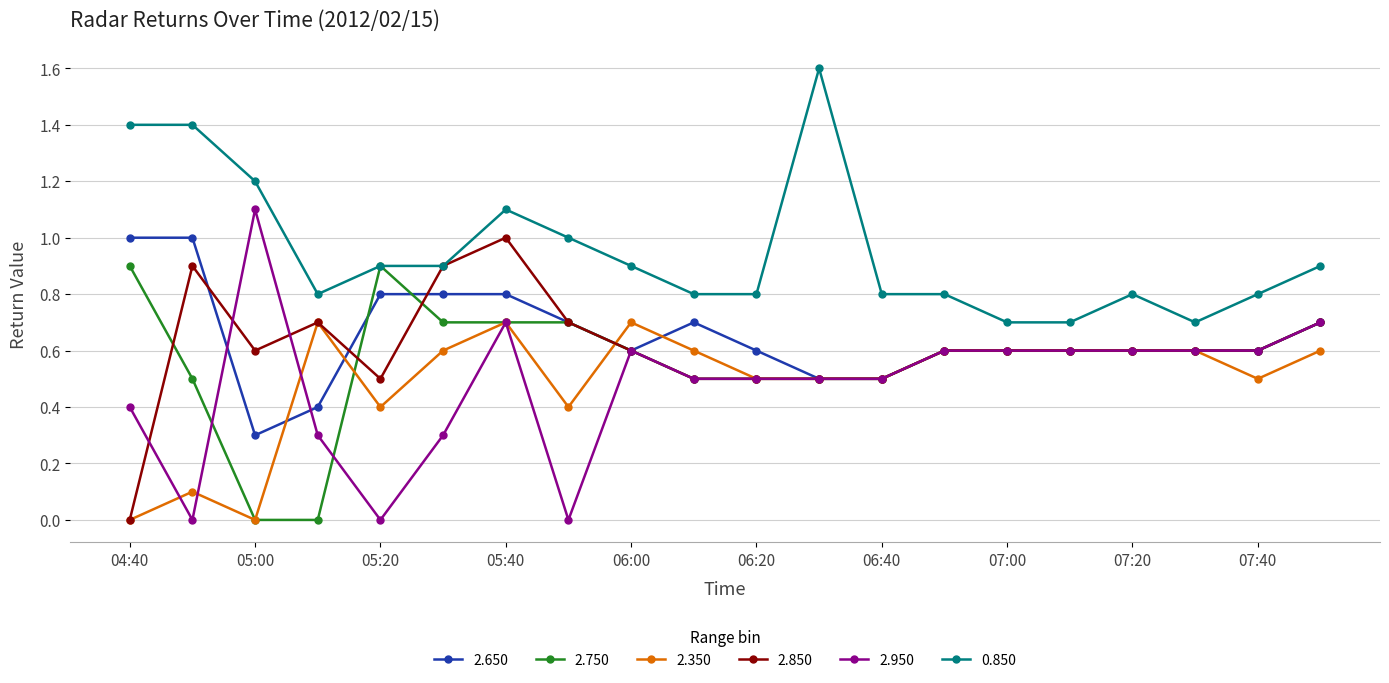

What is the maximum value shown in the chart?

1.6